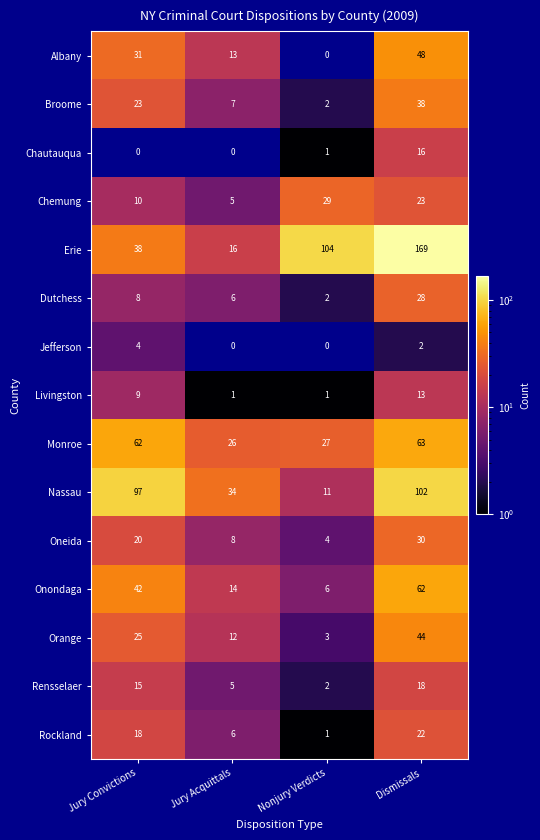

Which series has the widest spread of values?

Erie